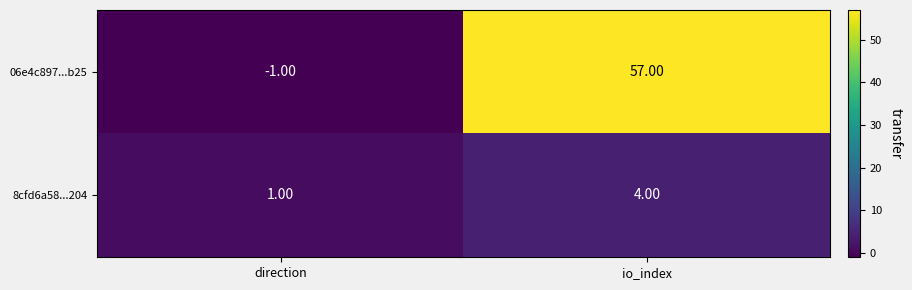

What is the sum of the 8cfd6a58...204 values at io_index and direction?

5